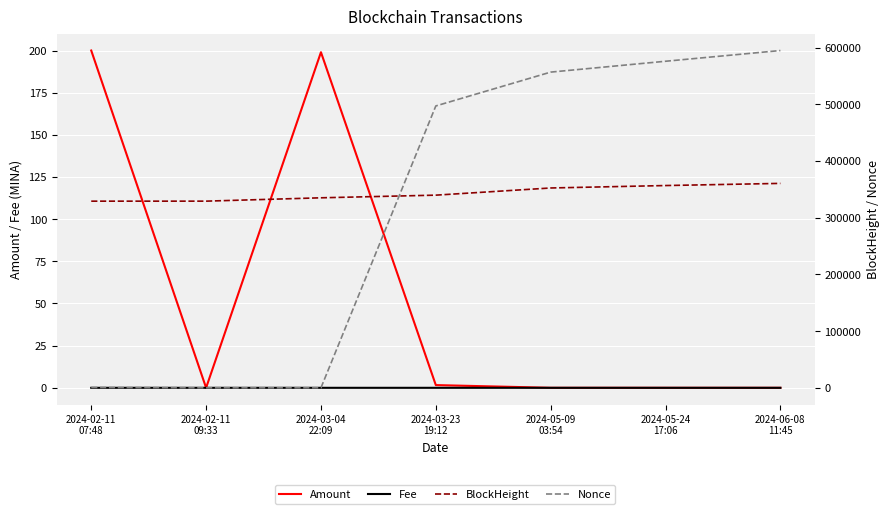

What is the label of the 3rd point from the left?

2024-03-04
22:09